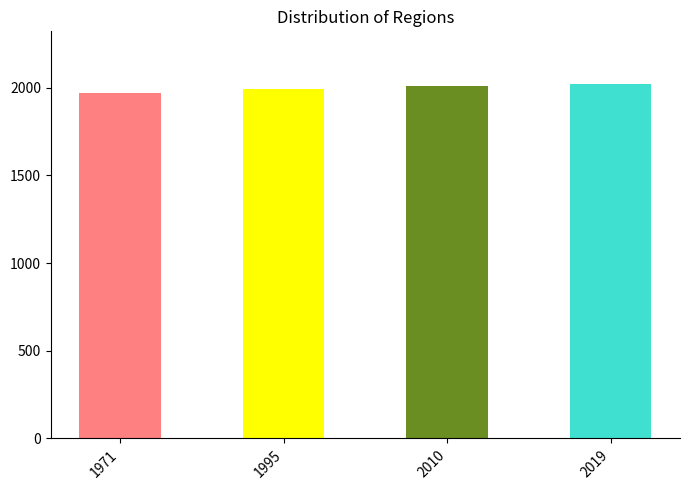

Is it true that the value at 2019 is 2019?

True